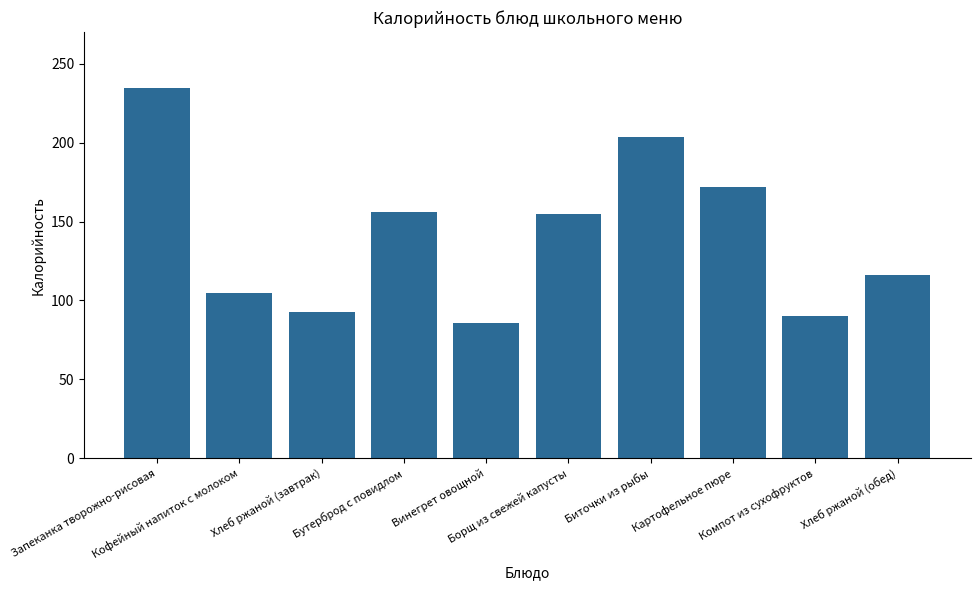

What is the minimum value shown in the chart?

86